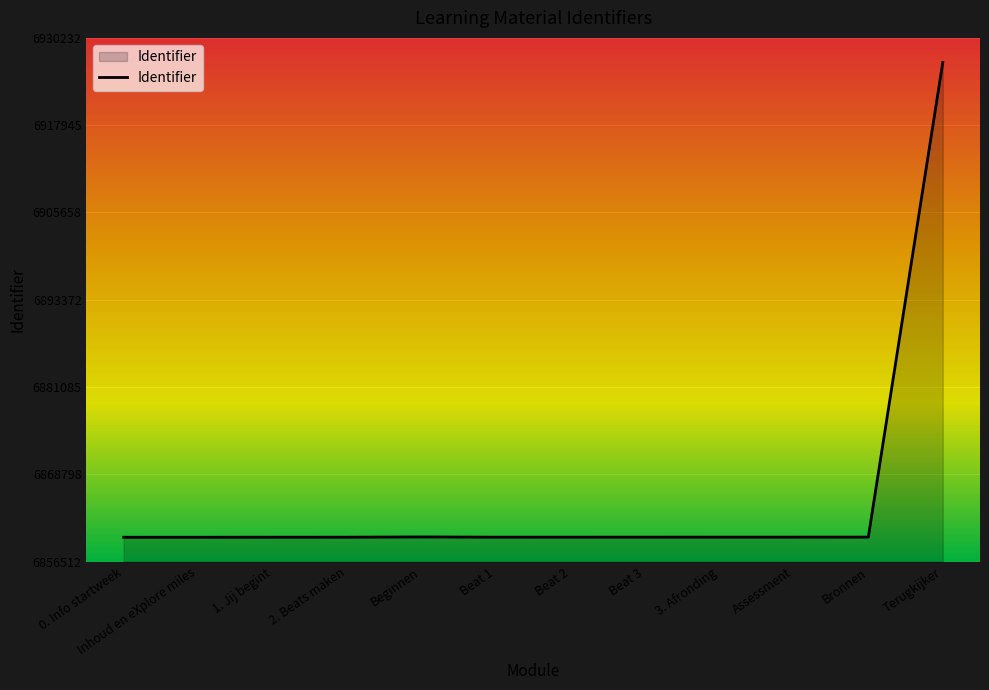

The chart shows a value of 2302075 at Inhoud en eXplore miles. True or false?

False